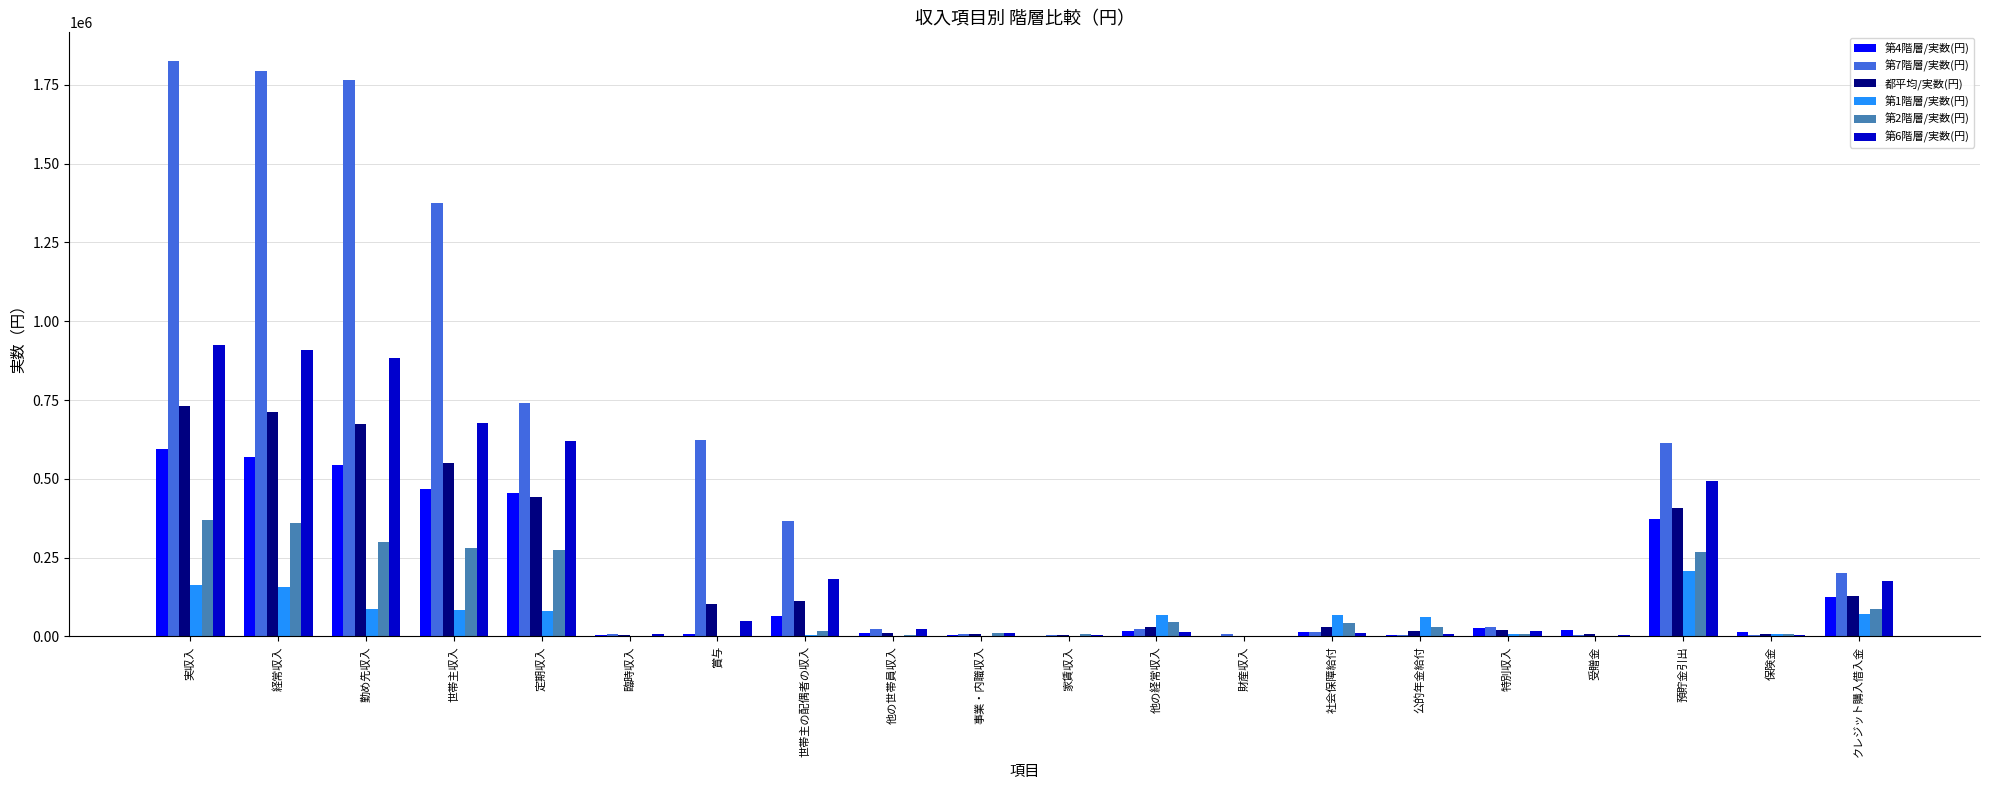

What are all the series names shown in the legend?

第4階層/実数(円), 第7階層/実数(円), 都平均/実数(円), 第1階層/実数(円), 第2階層/実数(円), 第6階層/実数(円)